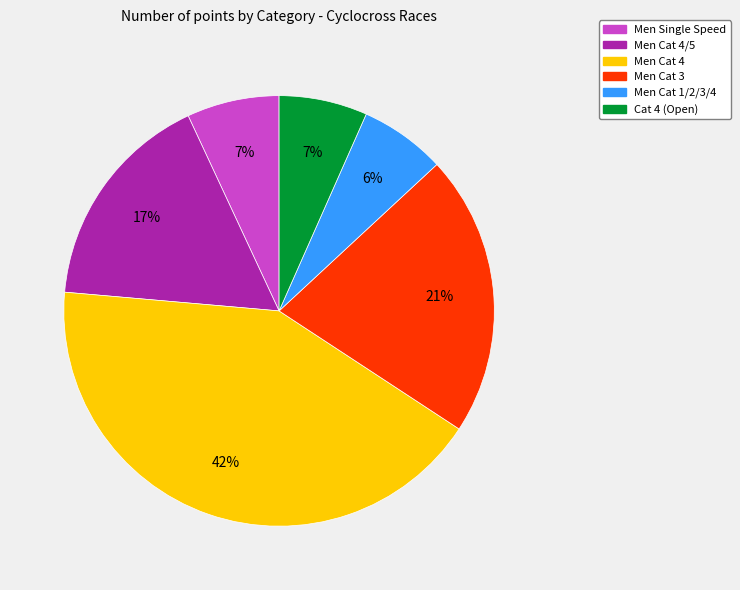

Is there a majority slice in this chart?

No